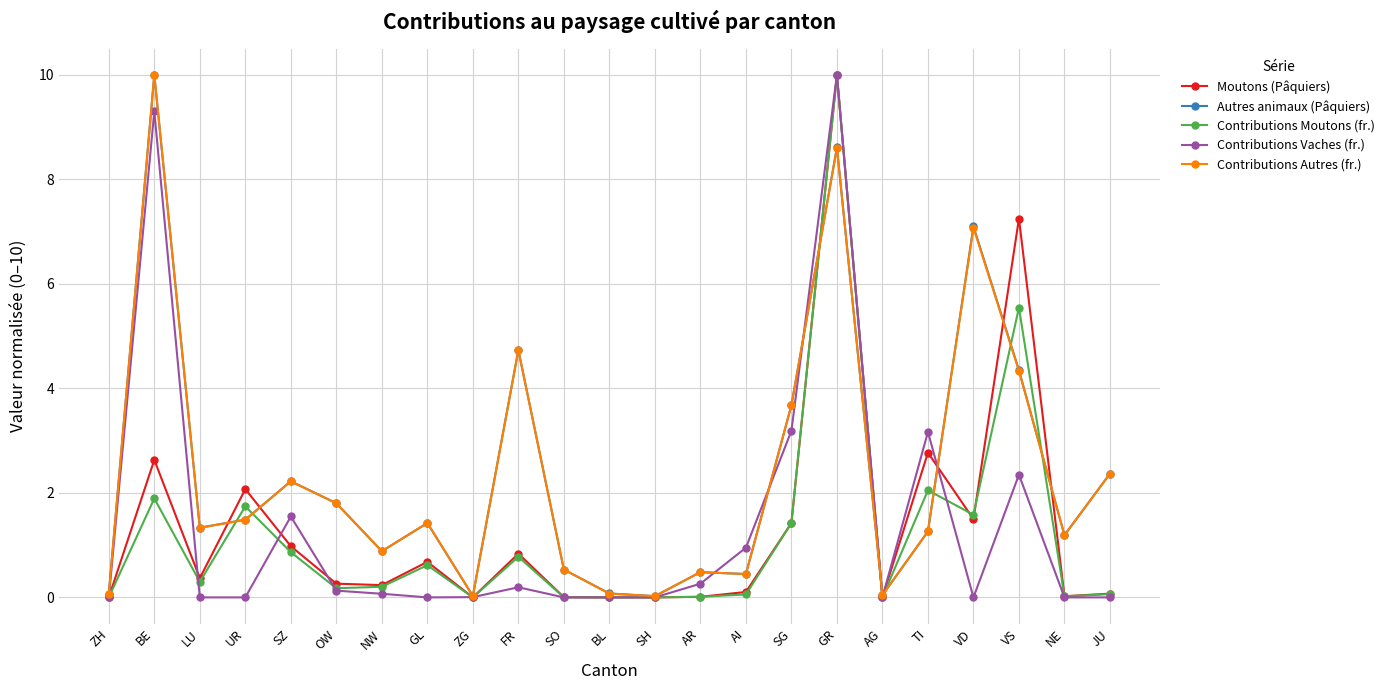

True or false: Contributions Autres (fr.) has a value of 0.4 at AI.

True